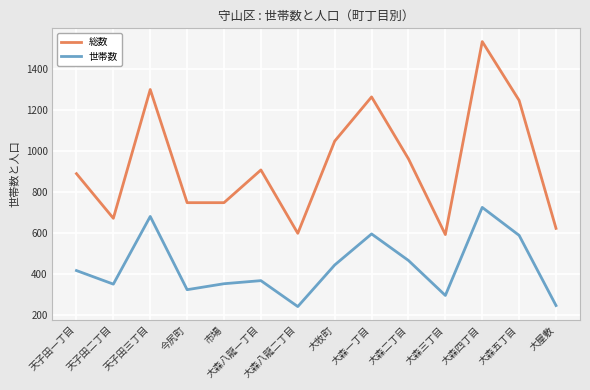

Which series has the largest total across all categories?

総数